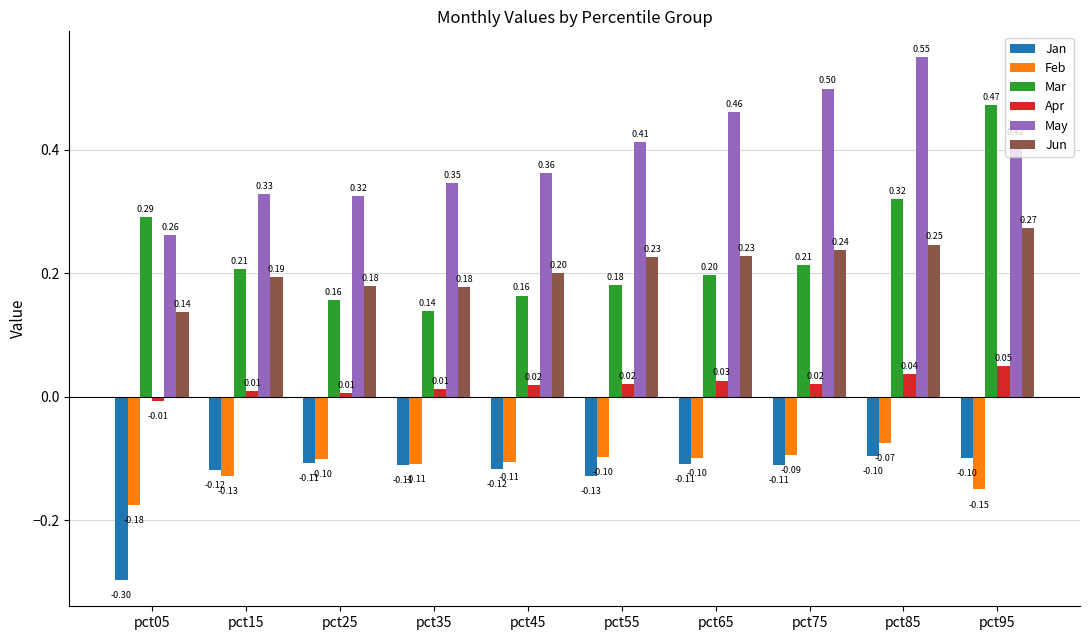

Is the value of Jan at pct95 greater than the value of Apr at pct05?

No